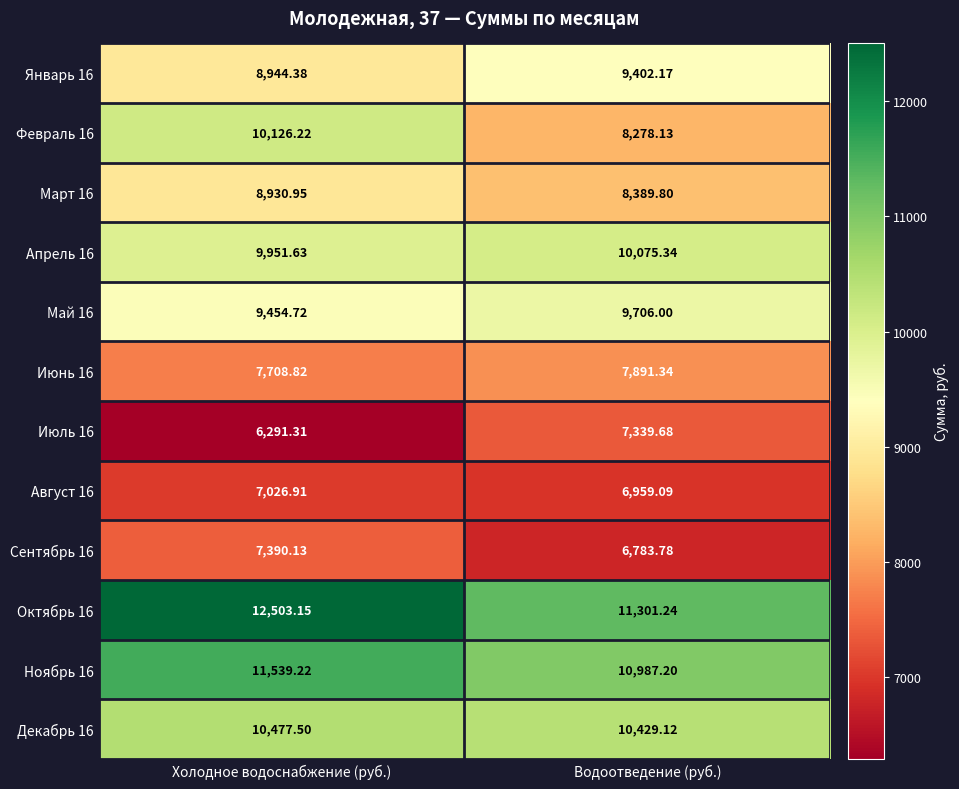

Which label corresponds to the smallest value in the chart?

Холодное водоснабжение (руб.)